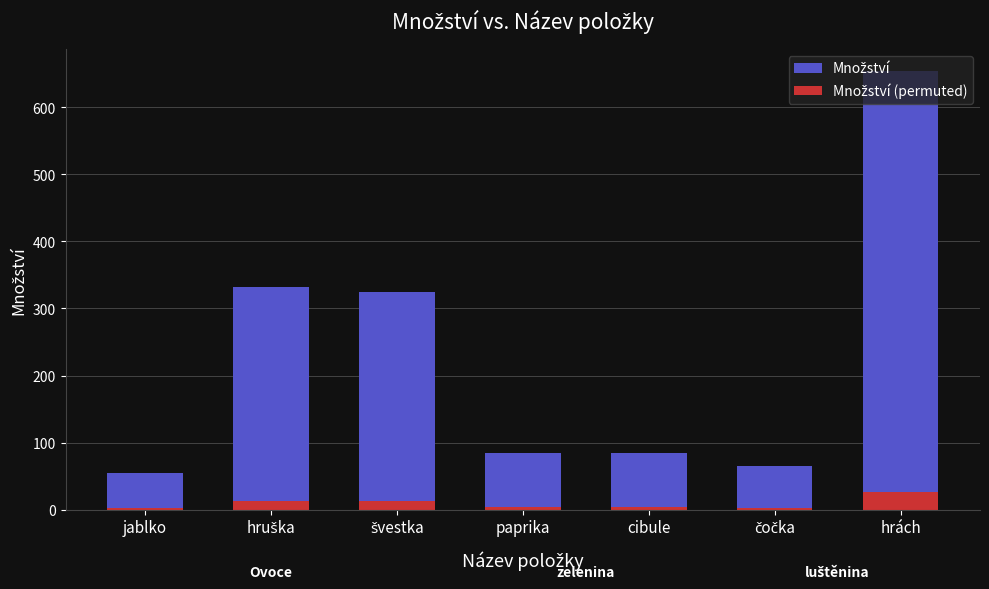

List the series in order of their overall mean, lowest first.

Množství (permuted), Množství